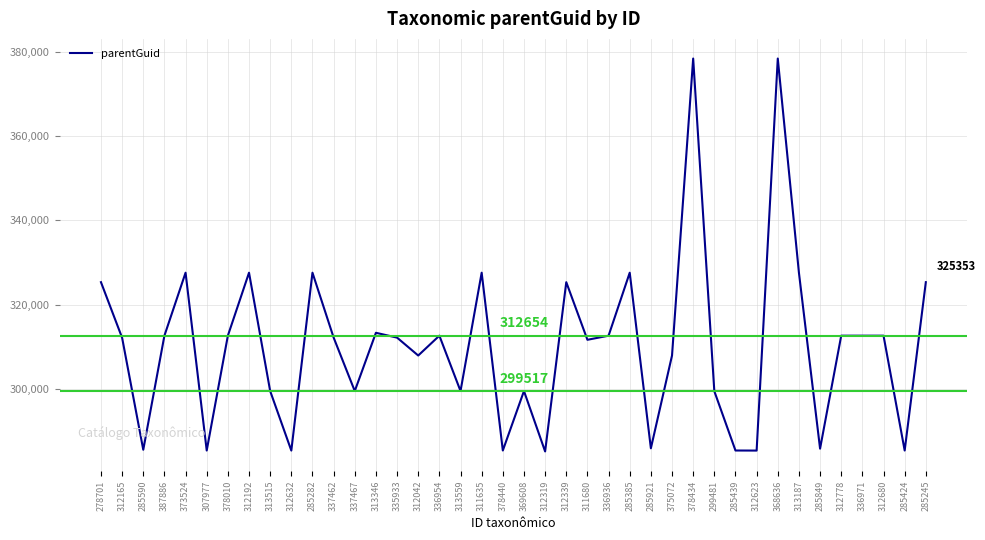

Where is the first local minimum?

285590